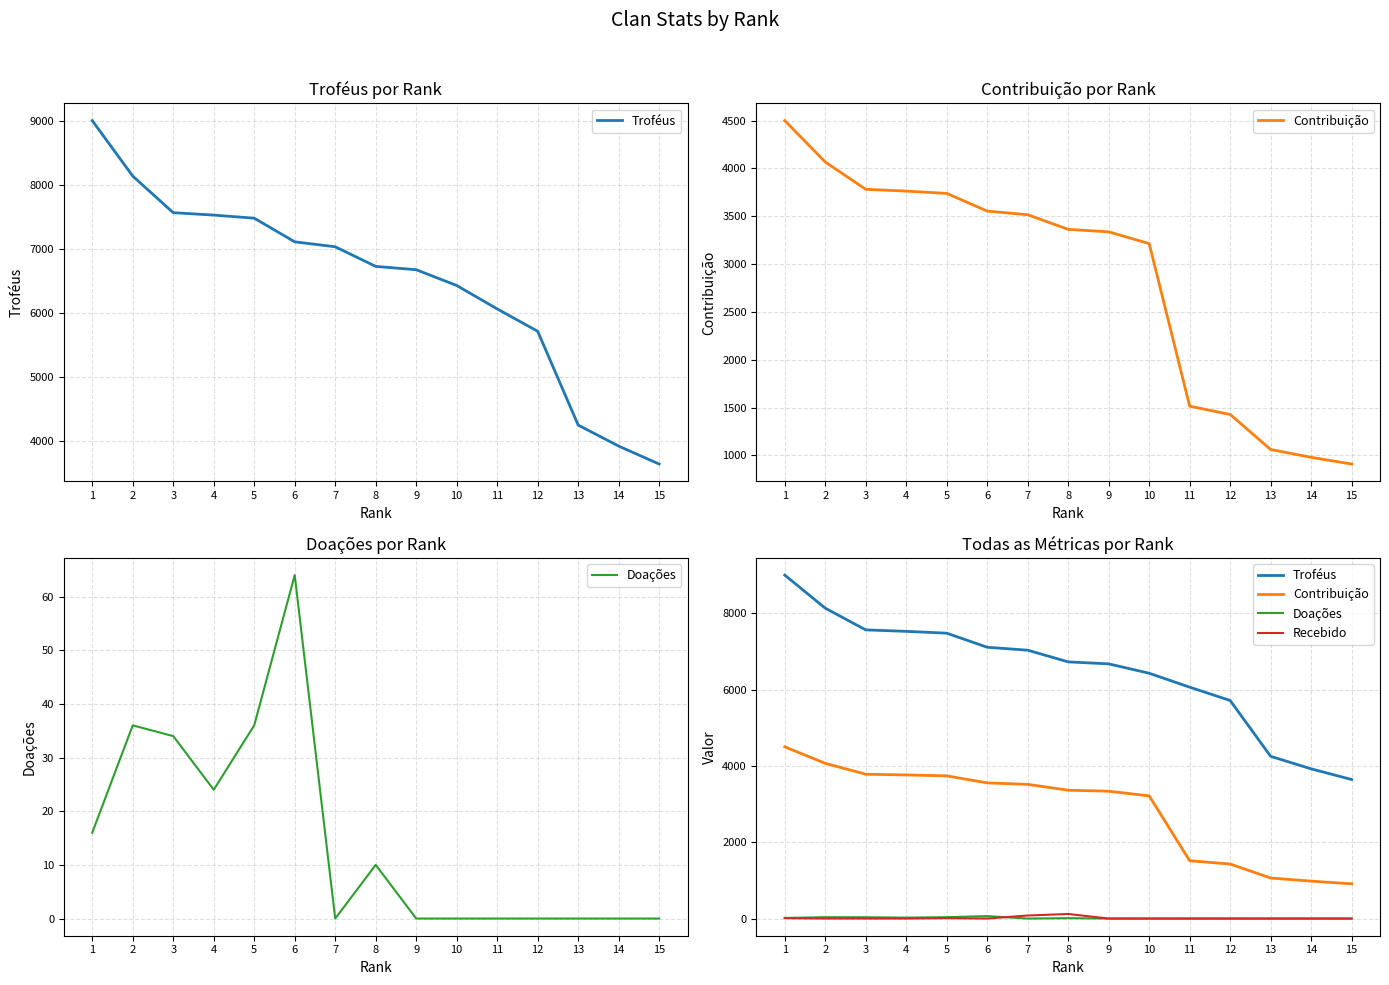

Which series has the largest total across all categories?

Troféus